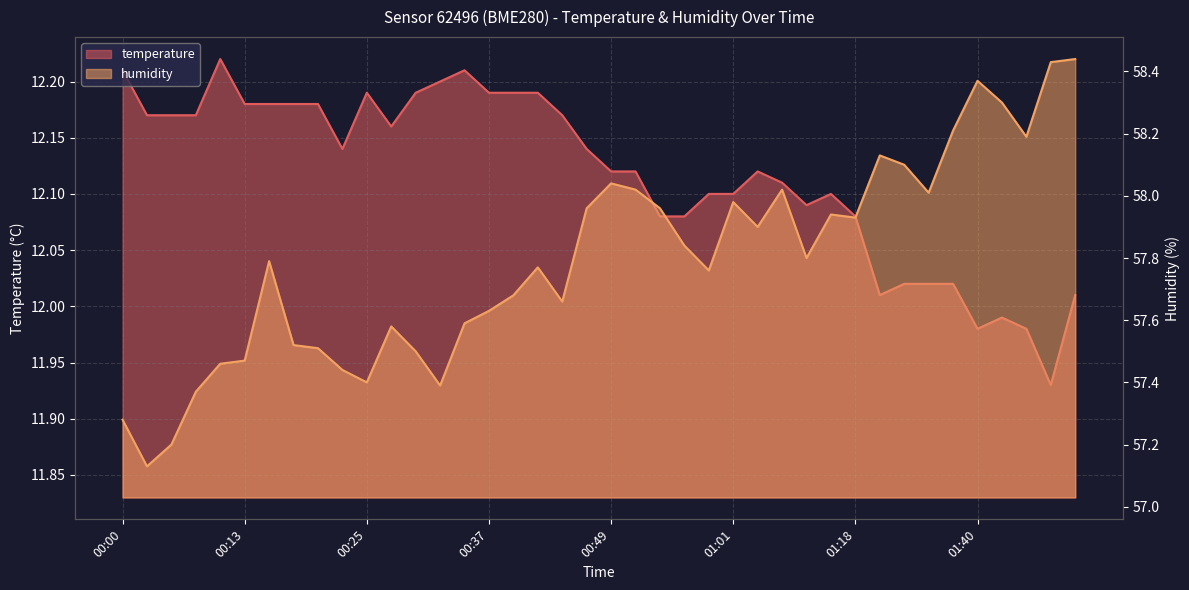

Rank the series by their average value, from lowest to highest.

temperature, humidity